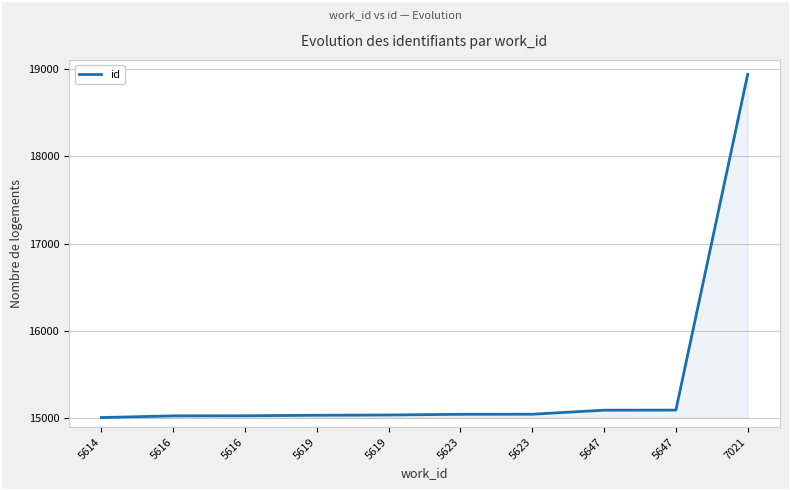

What is the sum of all values?

154363